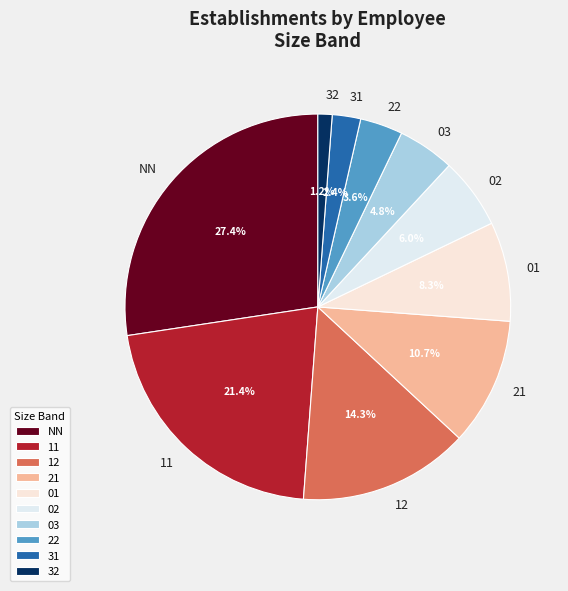

Do 12 and 01 together represent more than half of the pie?

No